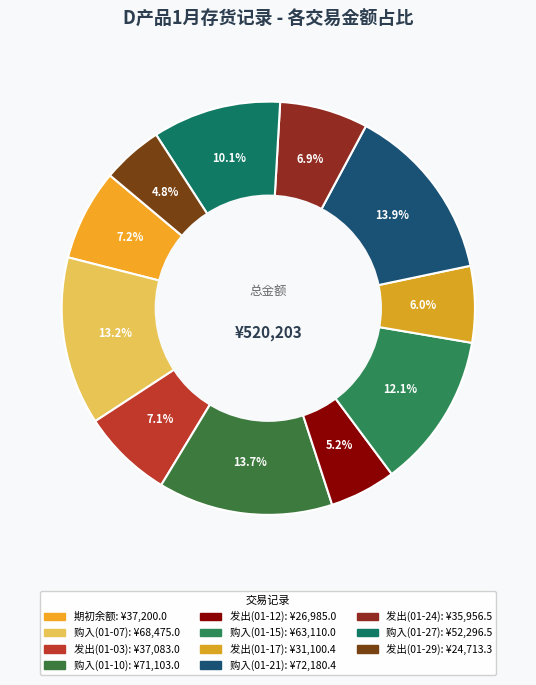

What percentage do 发出(01-29) and 发出(01-03) together represent?

11.9%